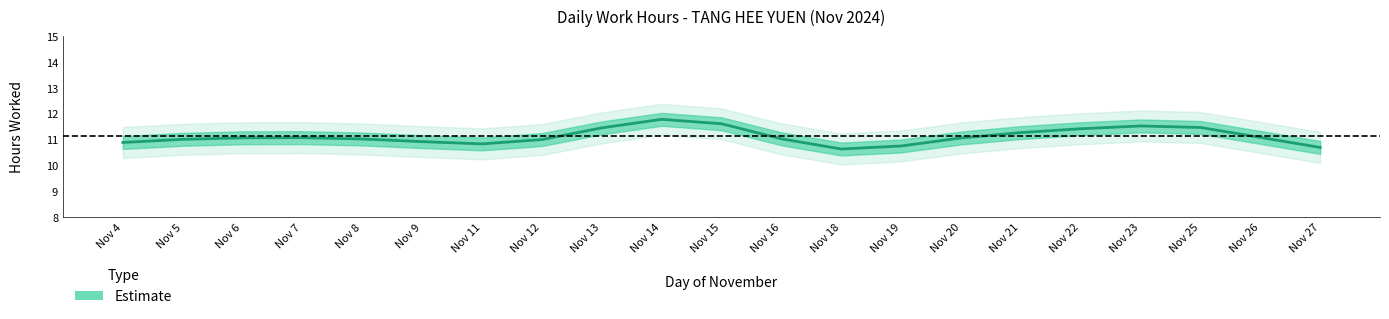

What is the value of the 13th point from the left?

10.6